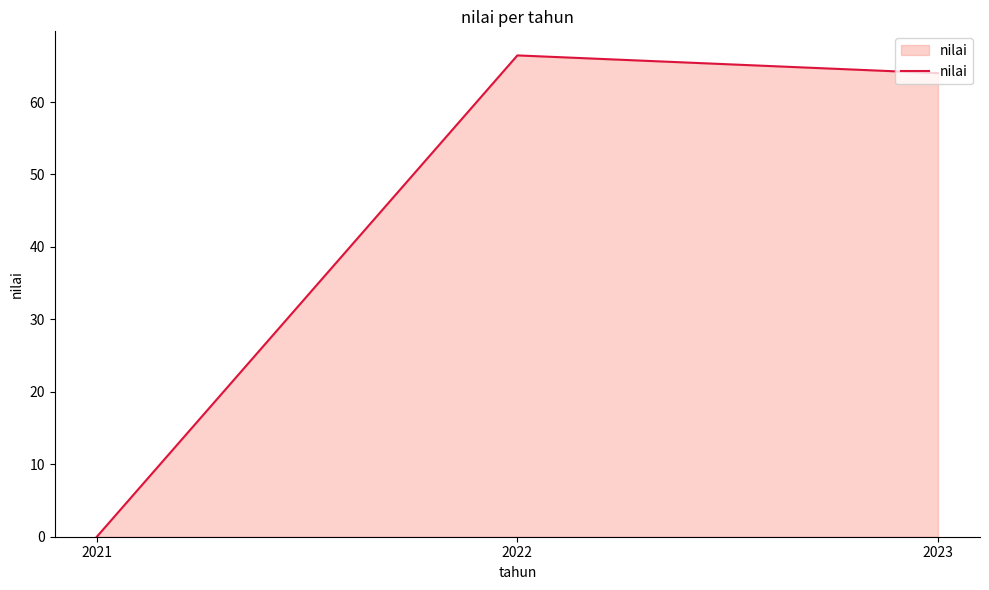

List the labels in order of value, smallest first.

2021, 2023, 2022